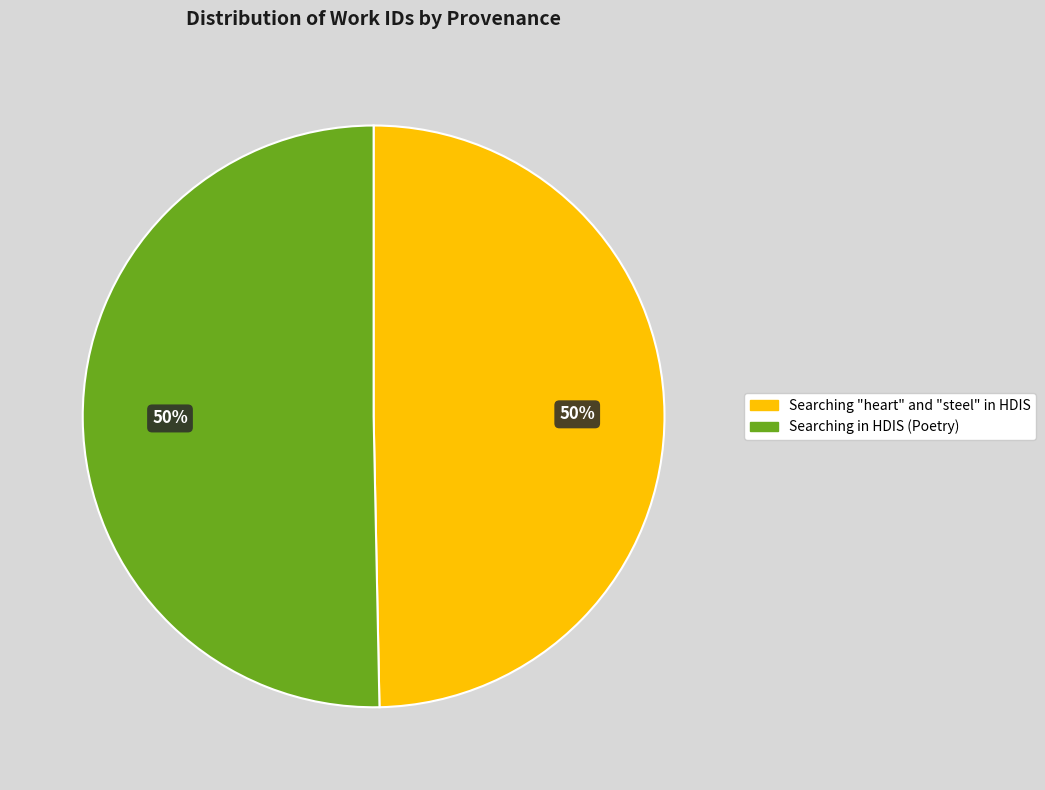

Is the sum of Searching in HDIS (Poetry) and Searching "heart" and "steel" in HDIS greater than half?

Yes